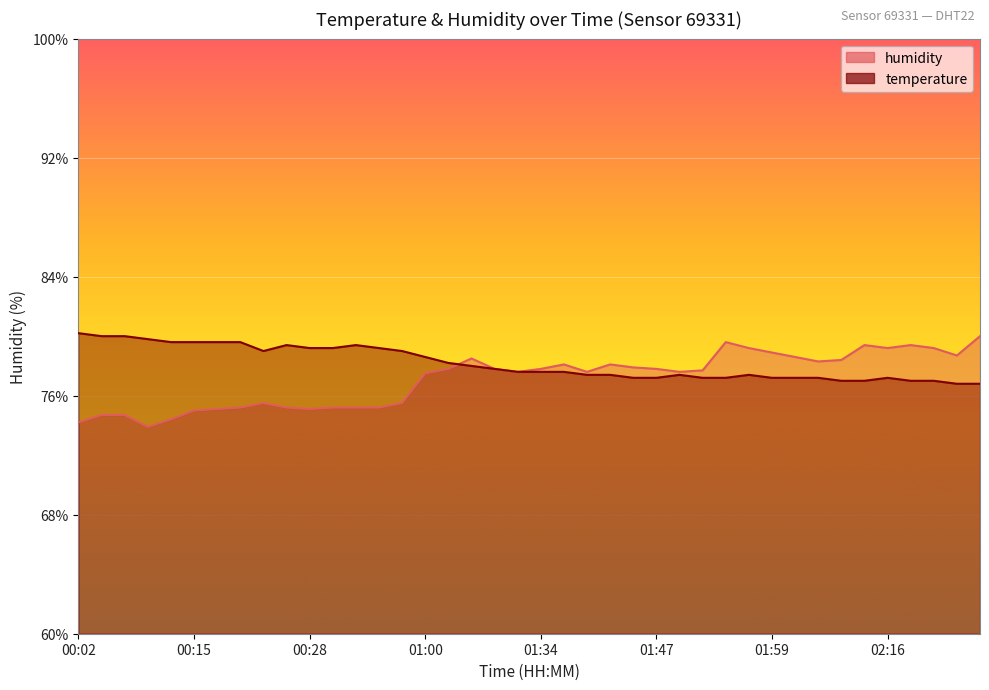

Rank the series by their maximum value, from highest to lowest.

temperature, humidity